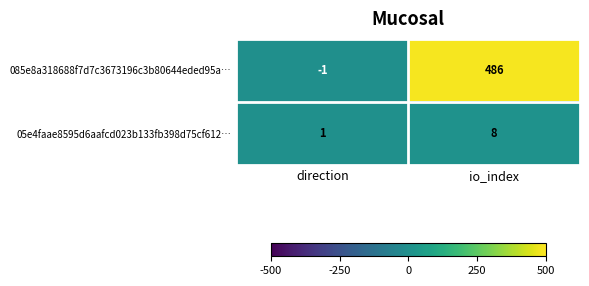

The 05e4faae8595d6aafcd023b133fb398d75cf612… series shows 8 at io_index. True or false?

True